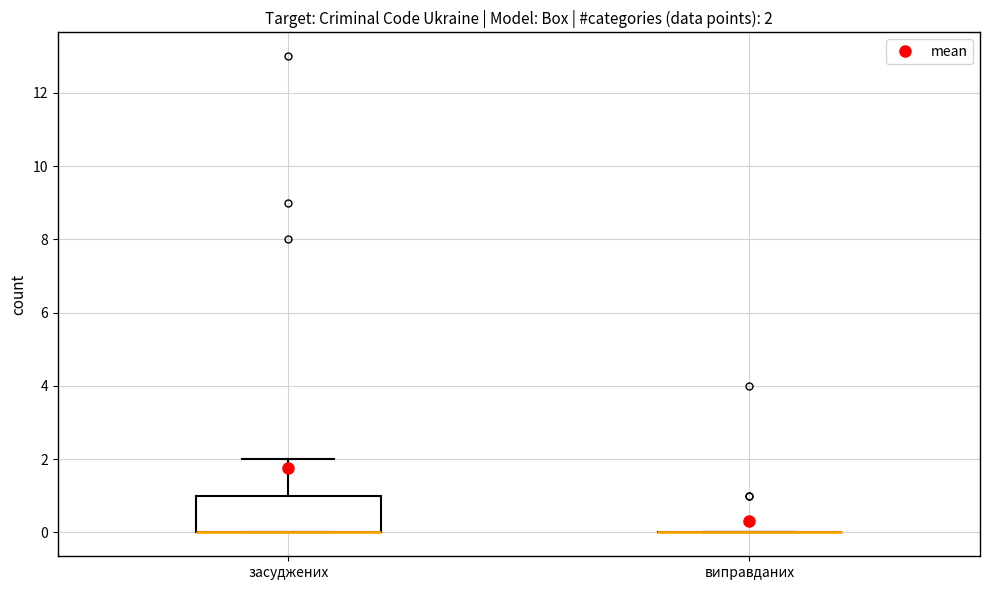

Which box is the tallest, from its lower edge to its upper edge?

засуджених